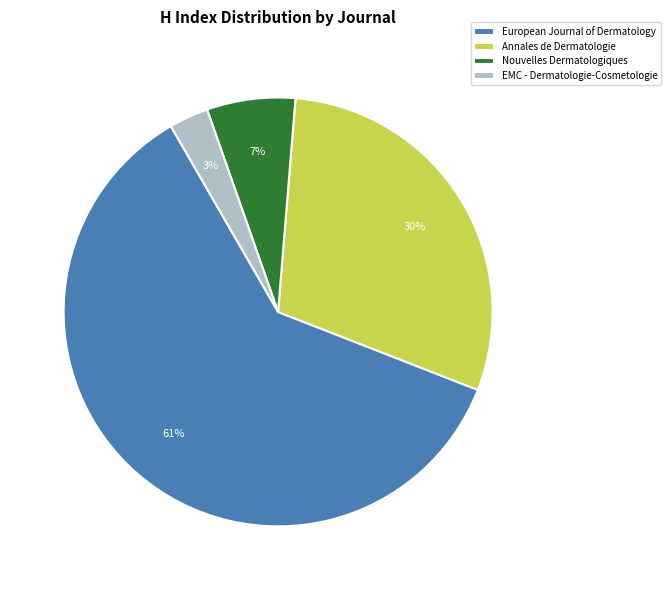

To the nearest percent, what is the difference between the Nouvelles Dermatologiques and Annales de Dermatologie slice percentages?

23%